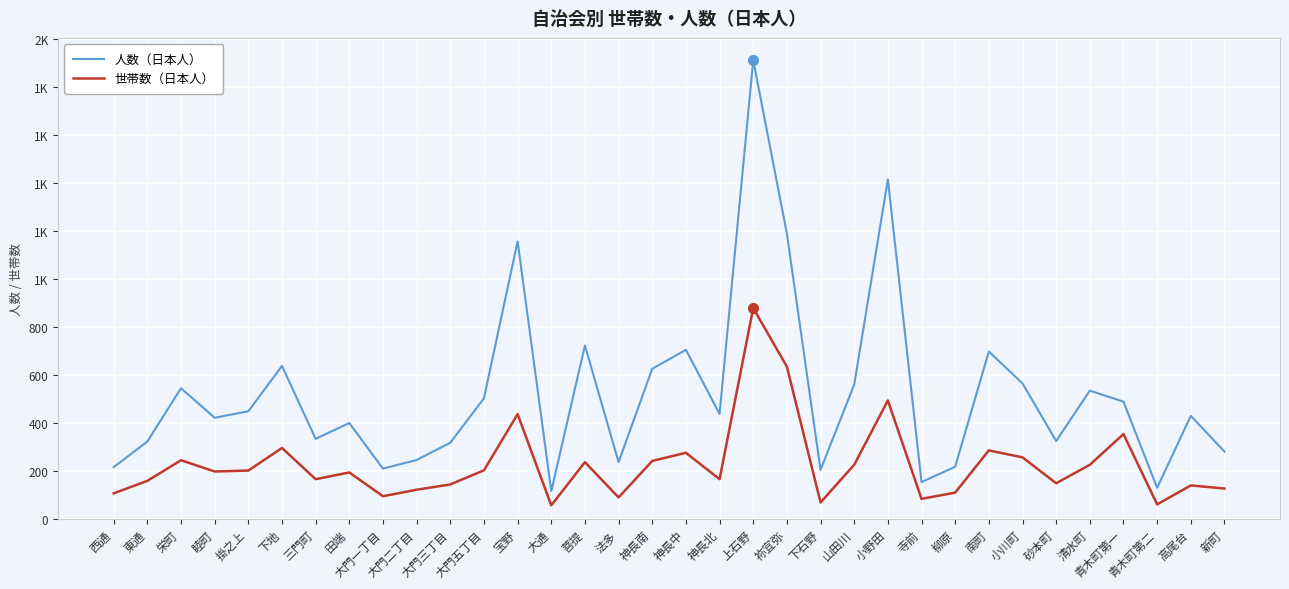

What are all the series names shown in the legend?

人数（日本人）, 世帯数（日本人）